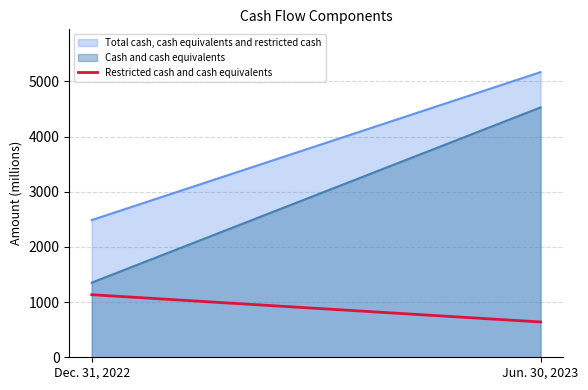

Count the number of categories in the chart.

2